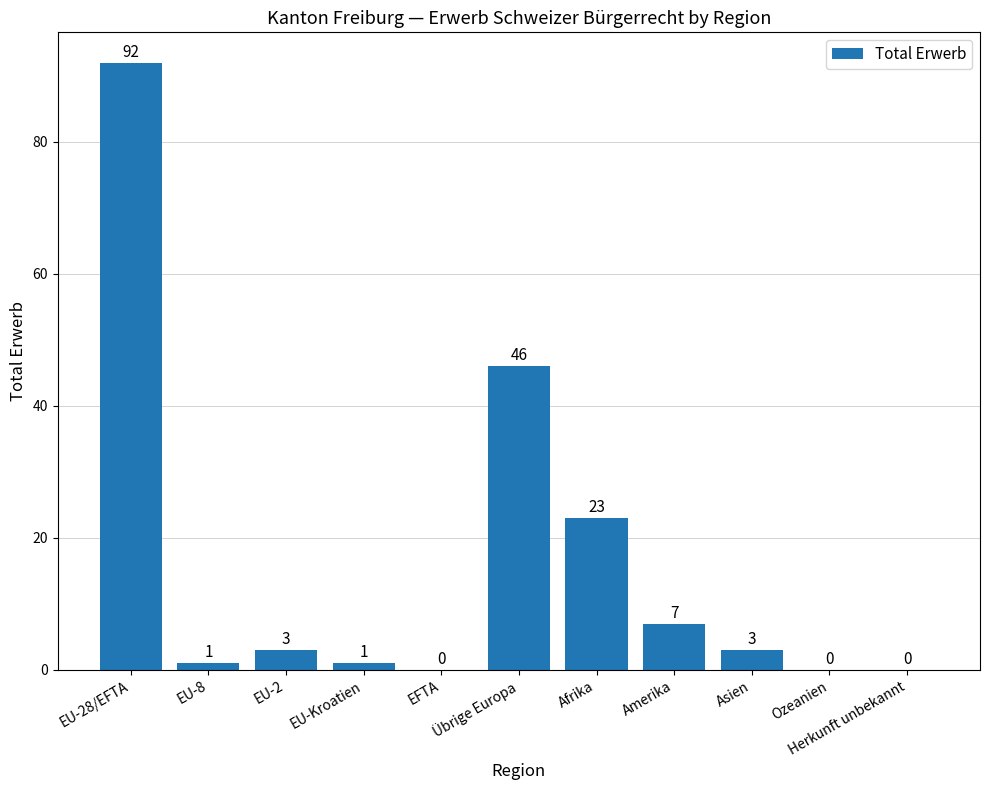

Are the bars horizontal?

No